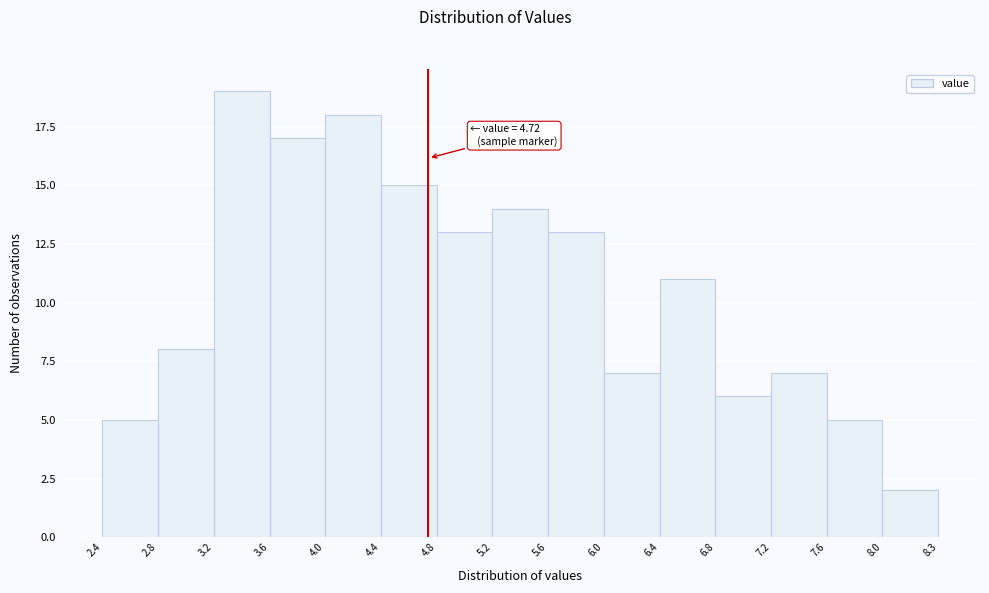

Which range on the x-axis has the tallest bar?

3.2 to 3.6